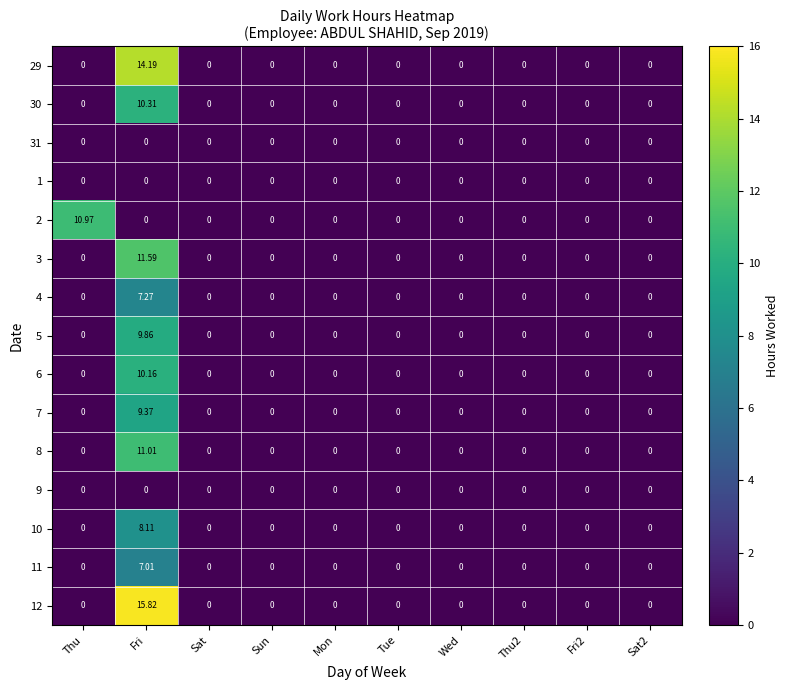

At which category is the sum across all series the highest?

Fri